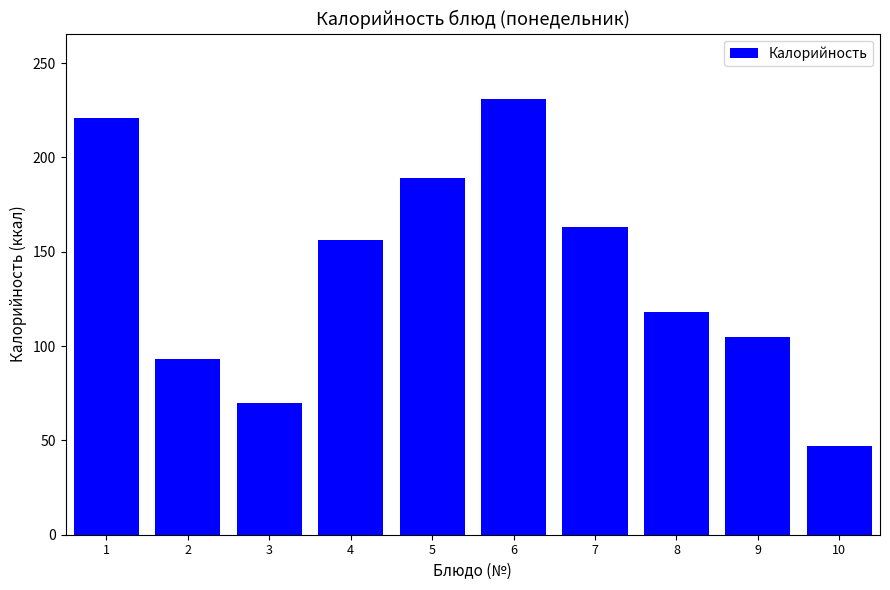

At which label does the data first exceed 156?

1